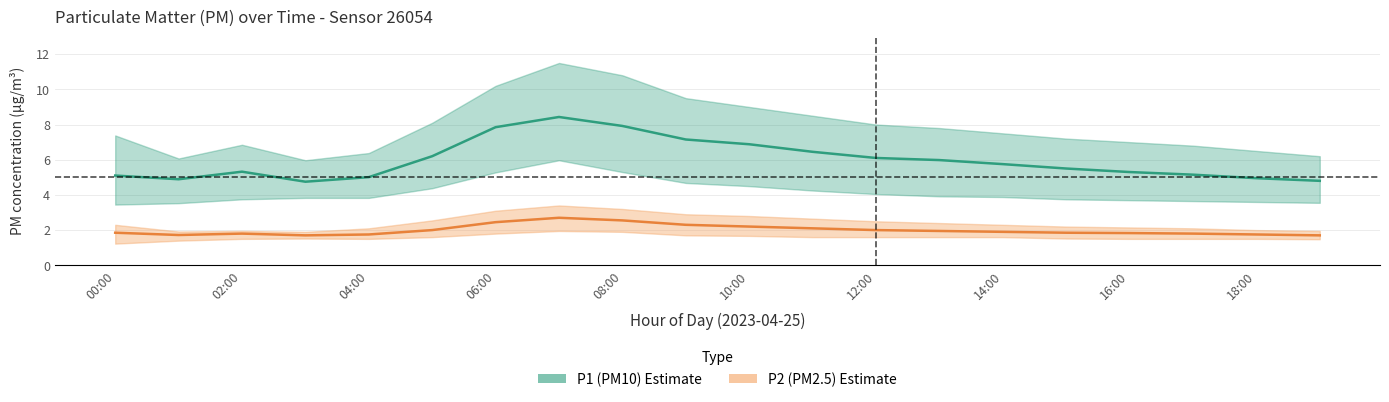

True or false: P2 (PM2.5) estimate and P1 (PM10) estimate intersect in this chart.

False